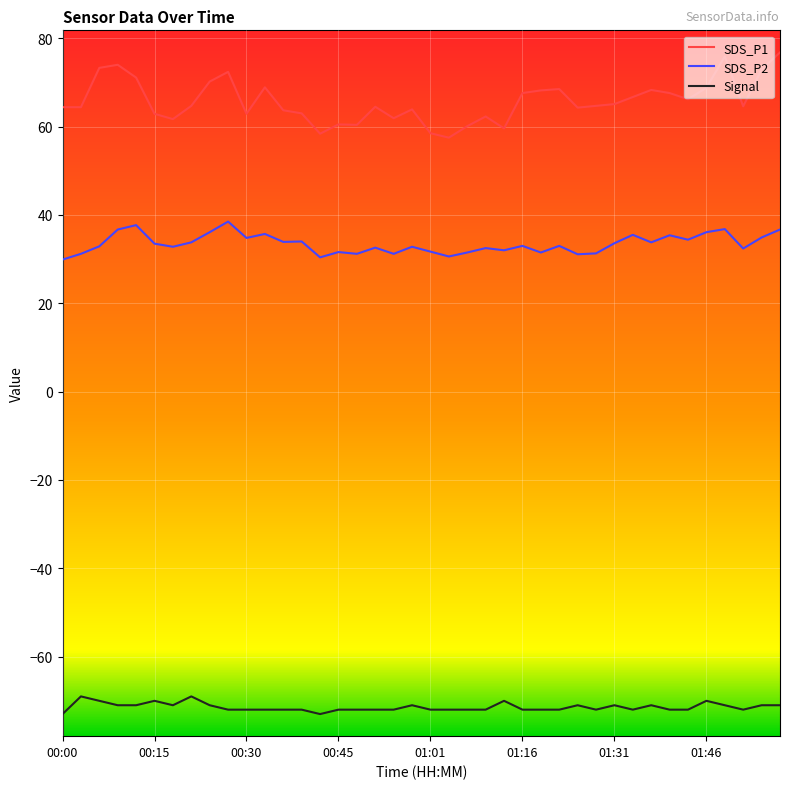

Count the number of data series in this chart.

3